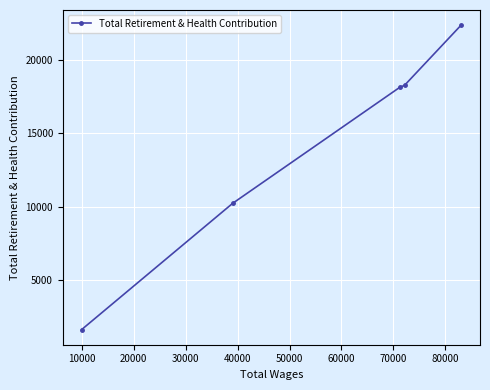

What is the smallest value displayed?

1629